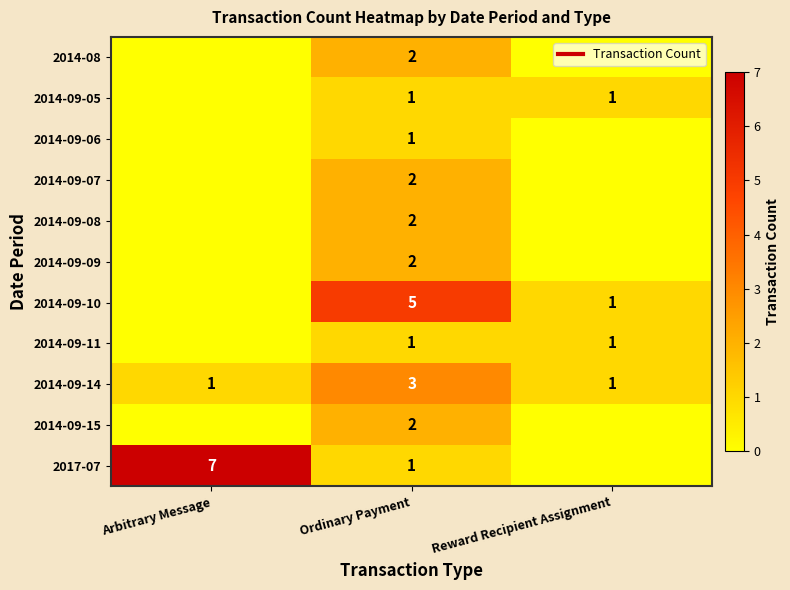

True or false: 2014-09-10 has a value of 2 at Reward Recipient Assignment.

False